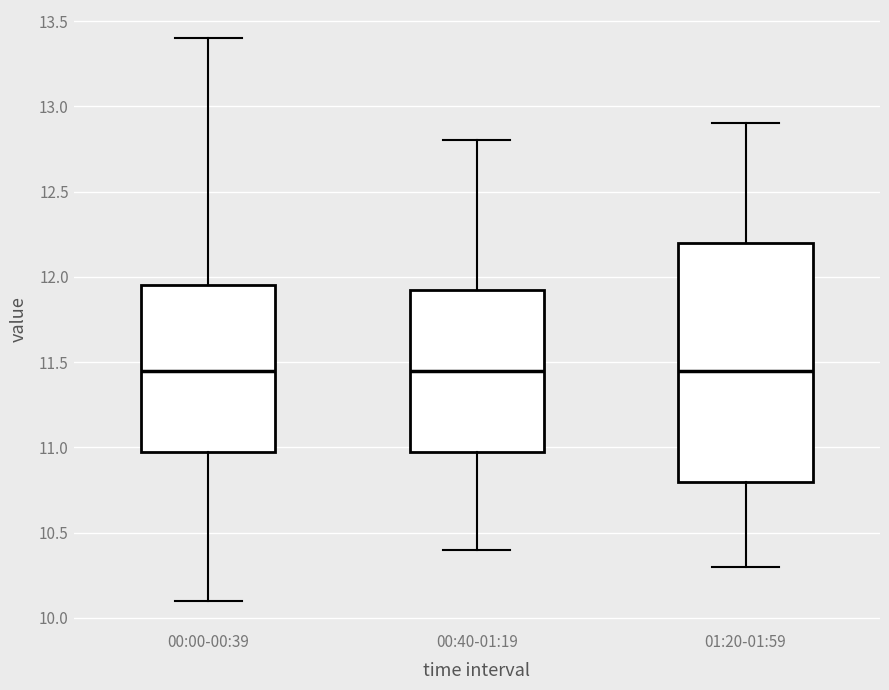

Comparing the boxes themselves (not the whiskers), which one is the tallest?

01:20-01:59